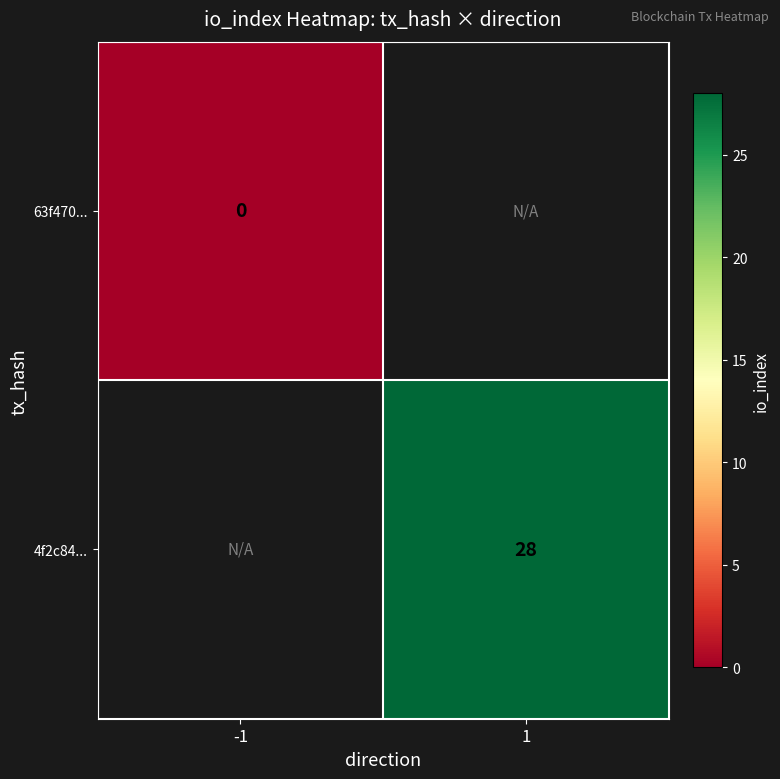

True or false: 4f2c84... has a value of 17 at 1.

False